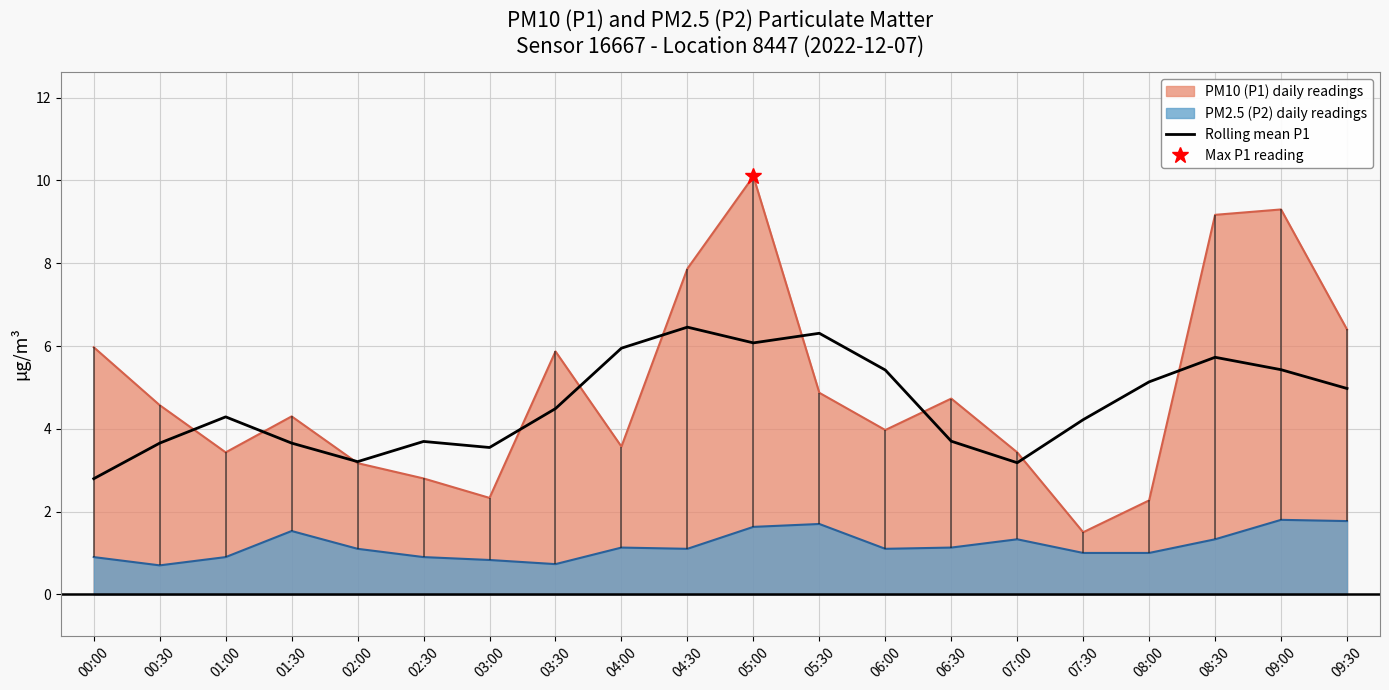

What is the maximum value for PM2.5 (P2) daily readings?

1.8